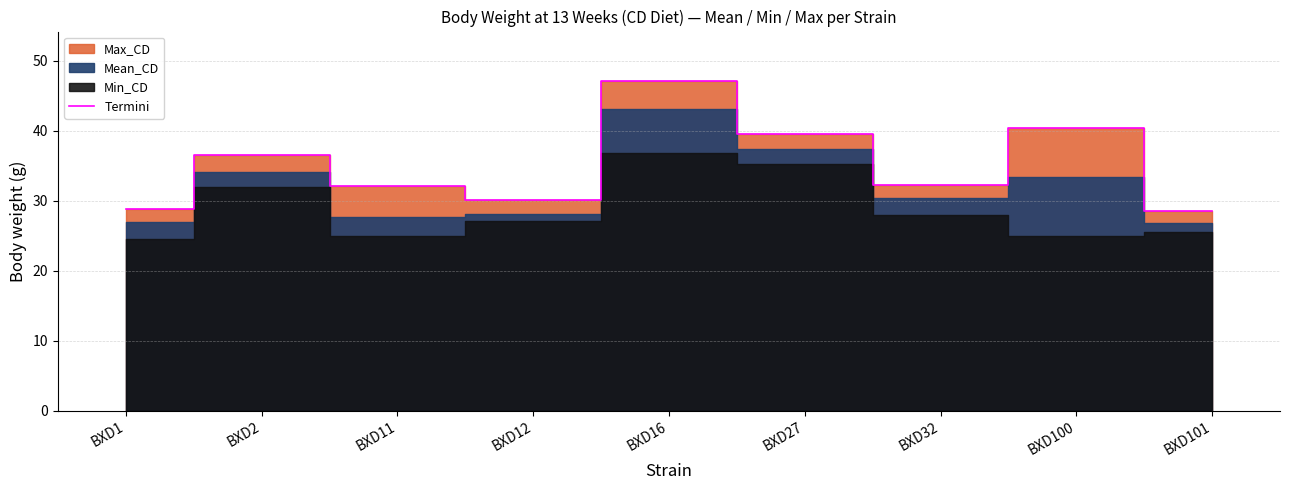

Rank the categories by value from highest to lowest.

BXD16, BXD100, BXD27, BXD2, BXD32, BXD11, BXD12, BXD1, BXD101